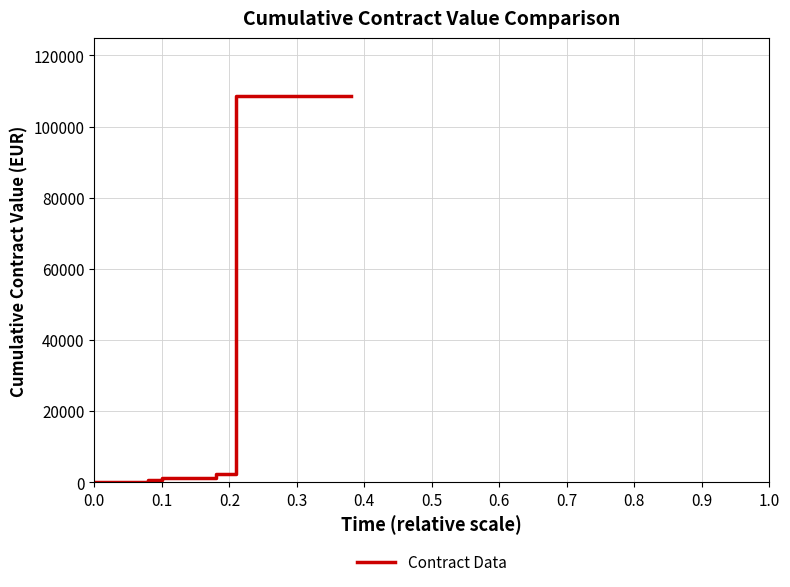

How many lines are shown in the chart?

1